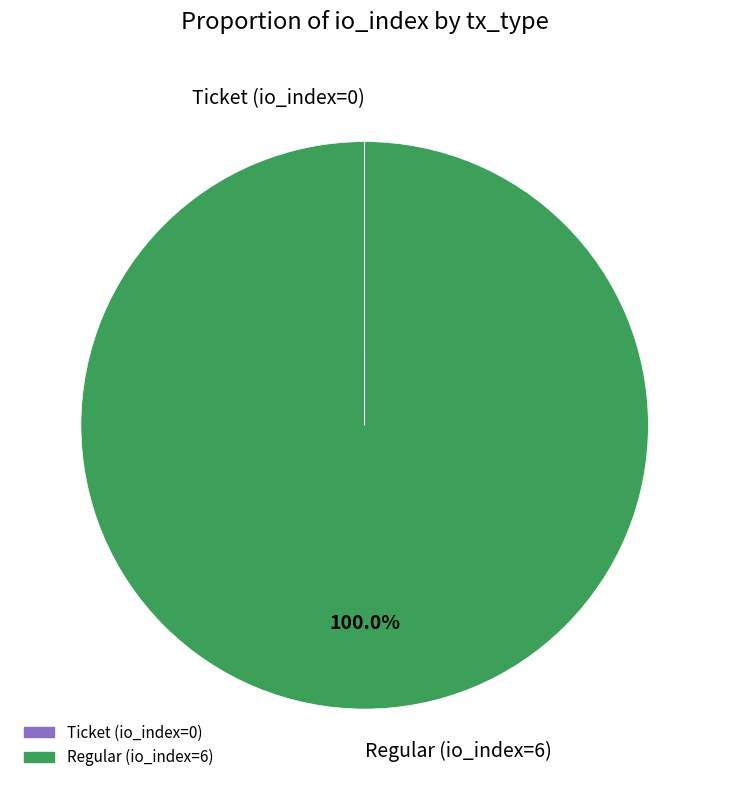

What is the largest slice in the pie chart?

Regular (io_index=6)